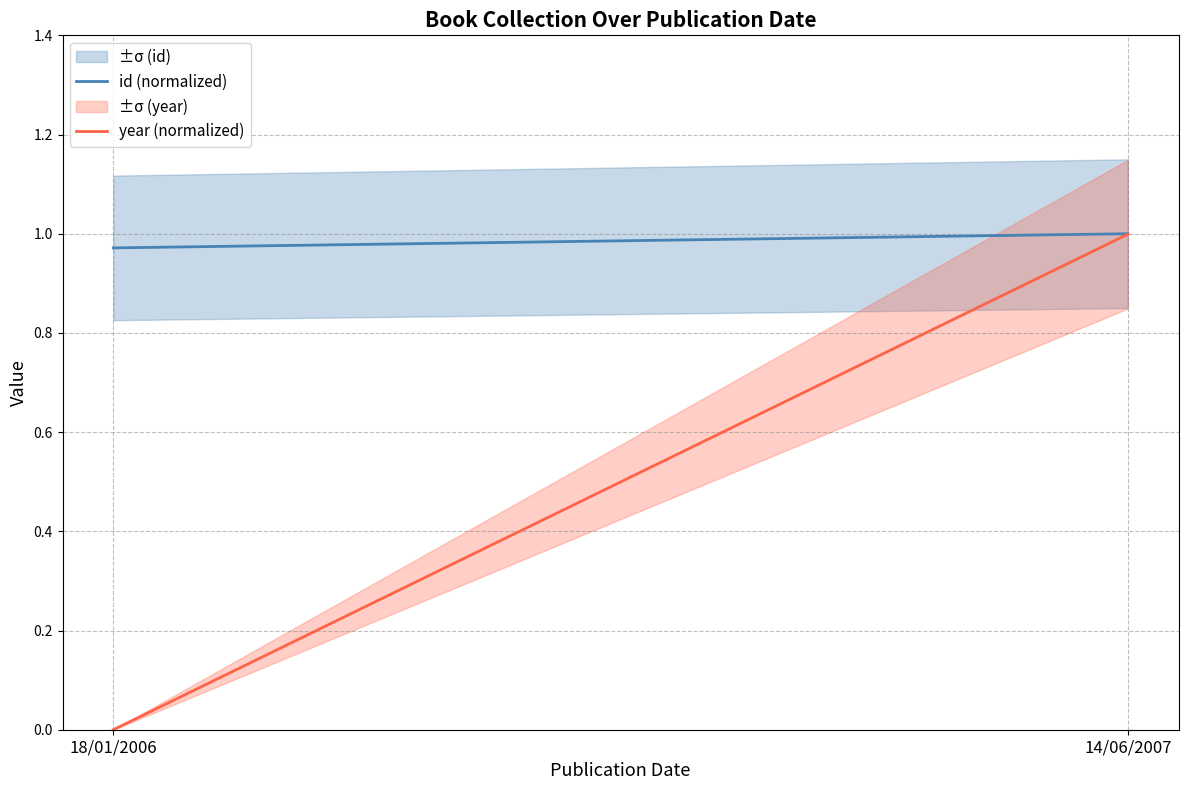

Which series has the largest total across all categories?

id (normalized)